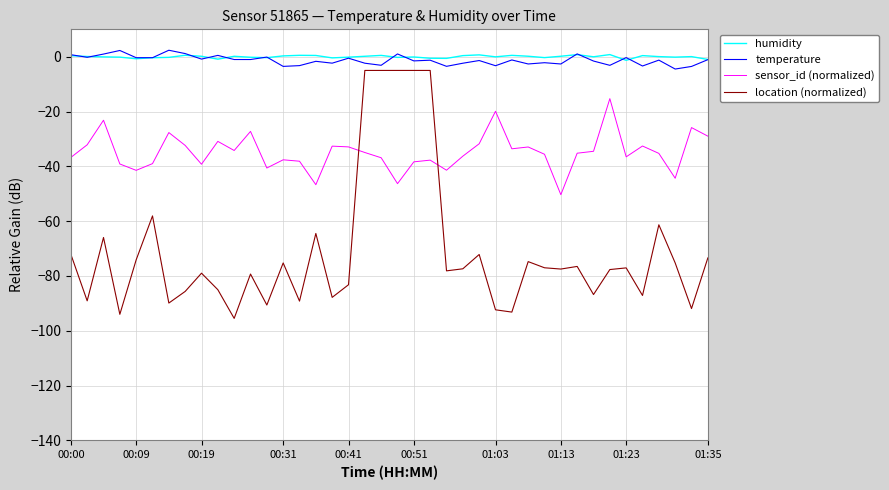

True or false: temperature and sensor_id (normalized) cross at least once.

False